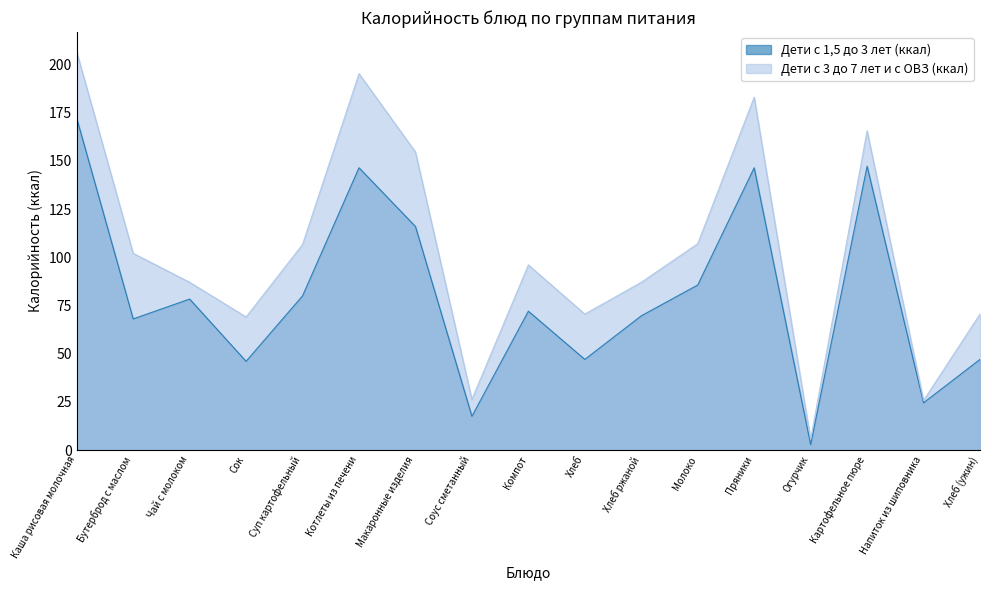

At which label is Дети с 3 до 7 лет и с ОВЗ (ккал) closest to 106?

Суп картофельный